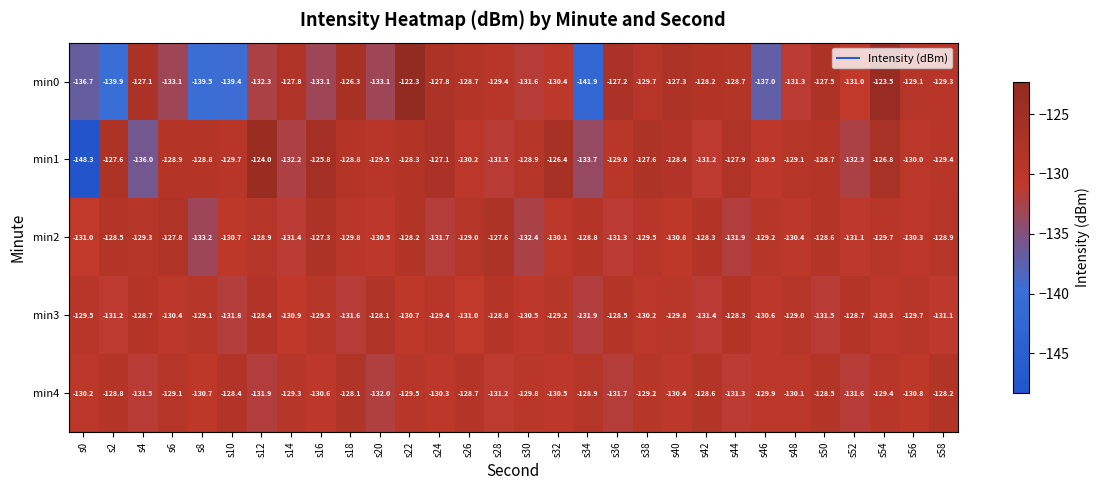

Rank the series at s48 from highest to lowest value.

min3, min1, min4, min2, min0